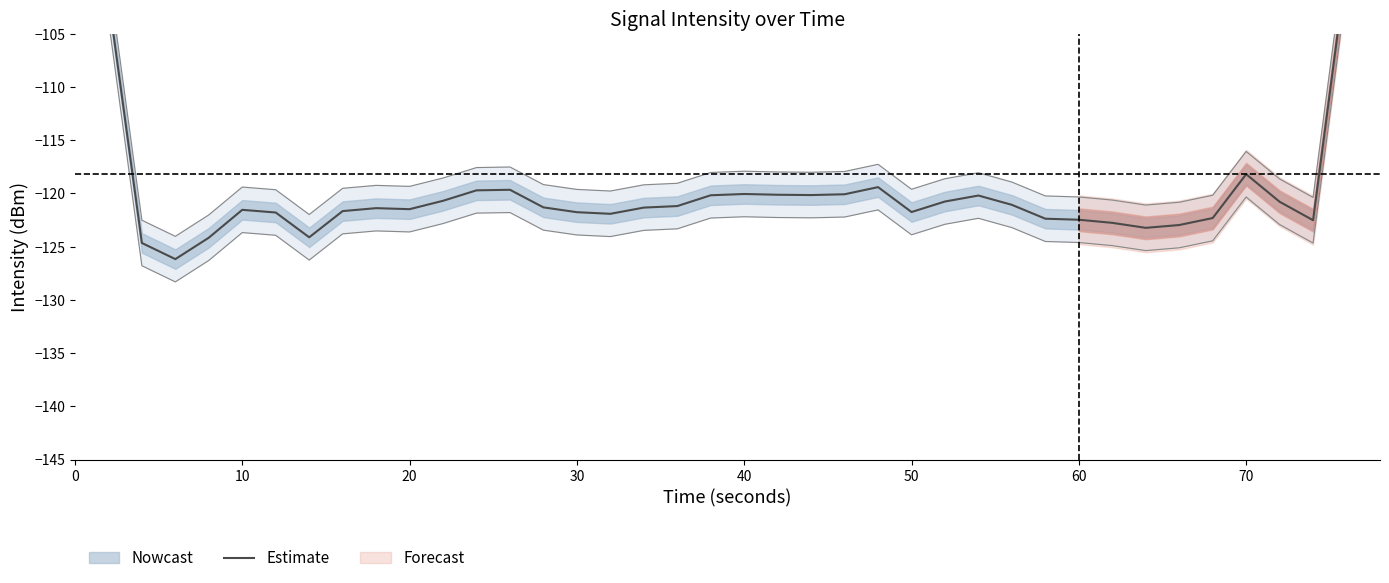

How many lines are shown in the chart?

1